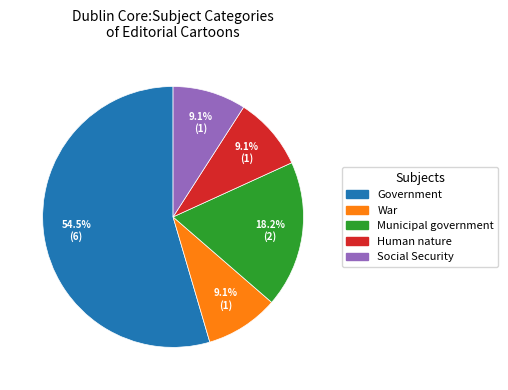

Combined, do Human nature and Social Security account for over 50%?

No